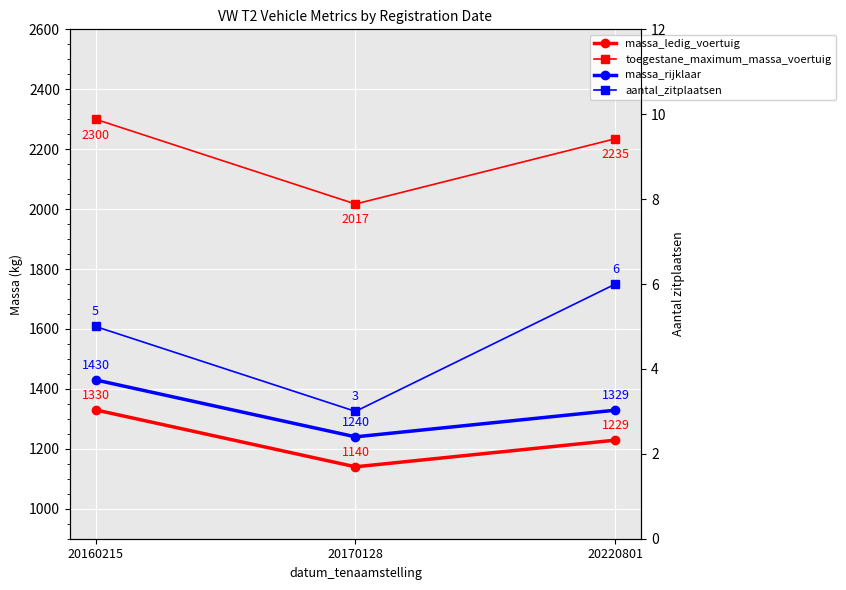

How many values in the toegestane_maximum_massa_voertuig series exceed 2235?

1